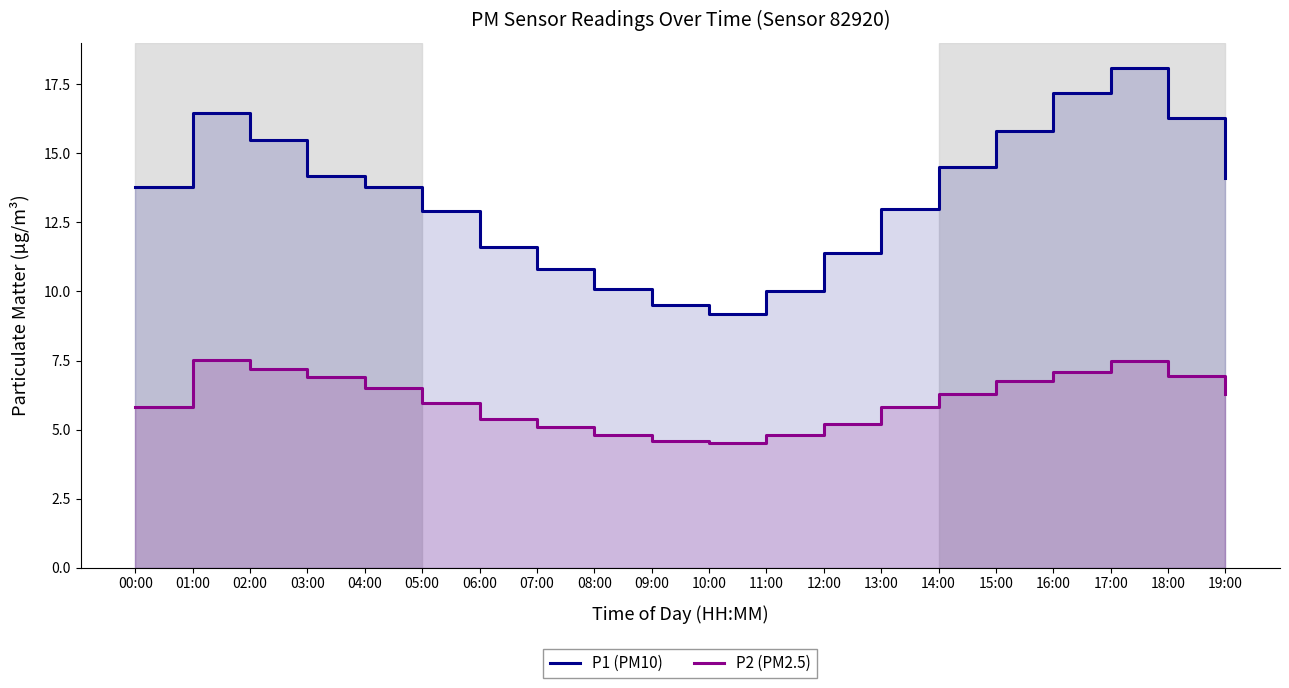

Reading left to right, transcribe all the data shown in this chart.

P1 (PM10): 13.8	16.4	15.5	14.2	13.8	12.9	11.6	10.8	10.1	9.5	9.2	10.0	11.4	13.0	14.5	15.8	17.2	18.1	16.3	14.1
P2 (PM2.5): 5.8	7.5	7.2	6.9	6.5	6.0	5.4	5.1	4.8	4.6	4.5	4.8	5.2	5.8	6.3	6.8	7.1	7.5	7.0	6.3